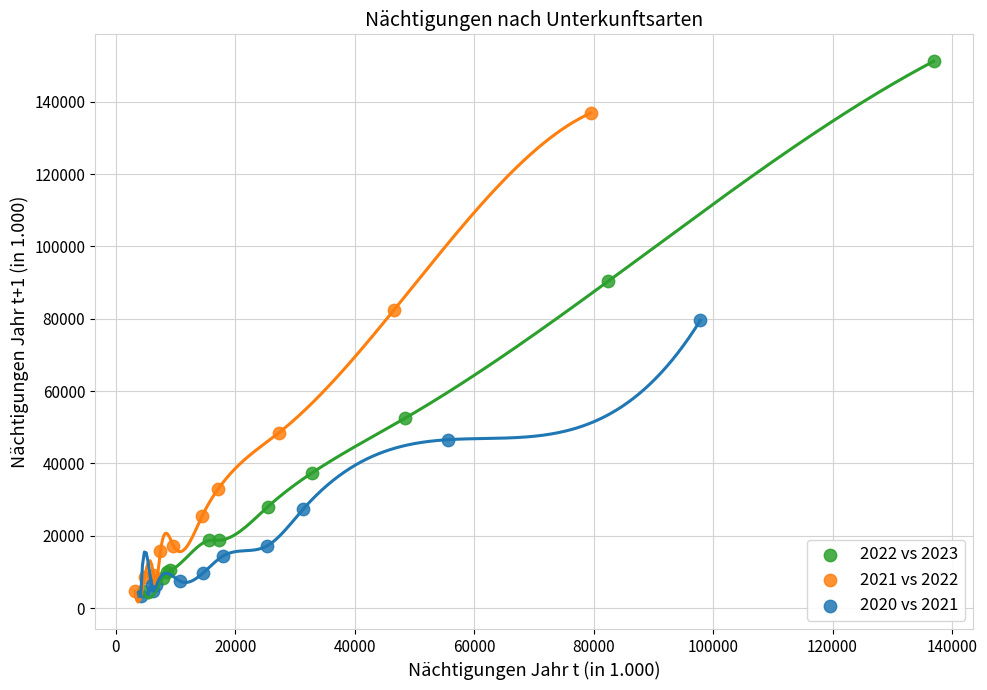

Which series contains the lowest Y value?

2020 vs 2021